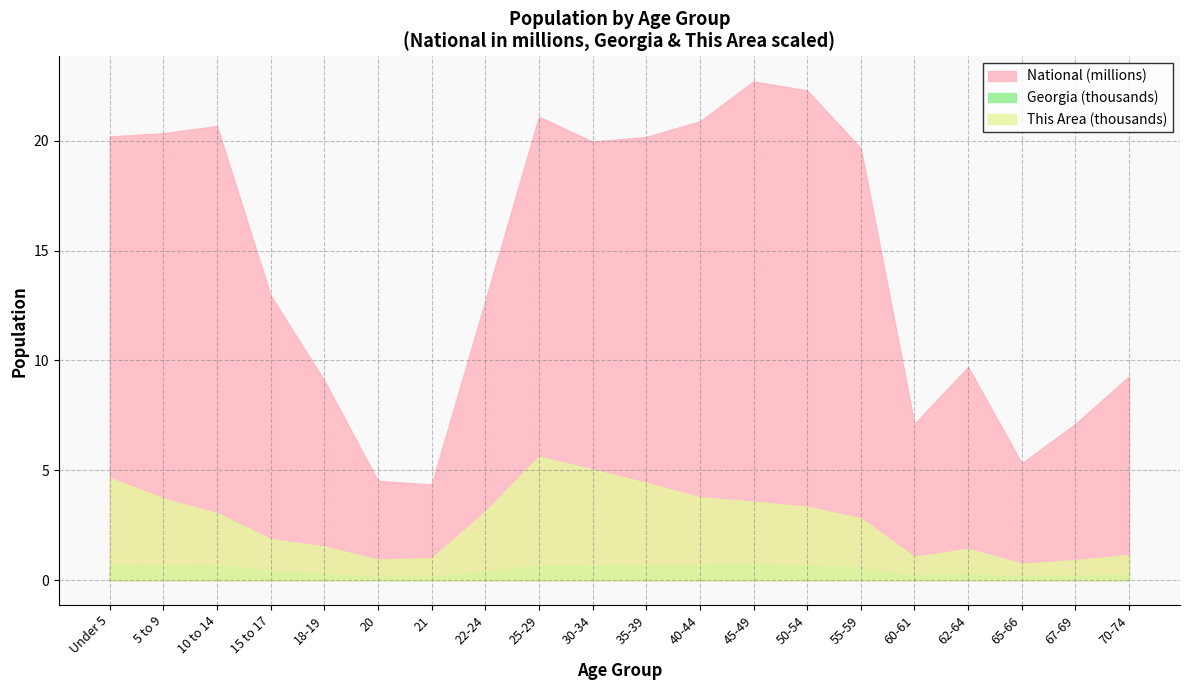

What position from the right is 22-24?

13